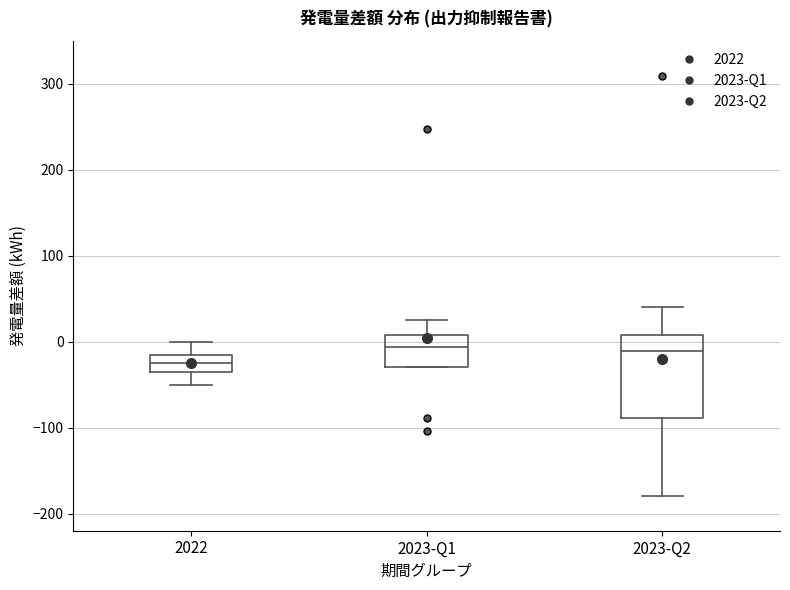

Which box is the tallest, from its lower edge to its upper edge?

2023-Q2